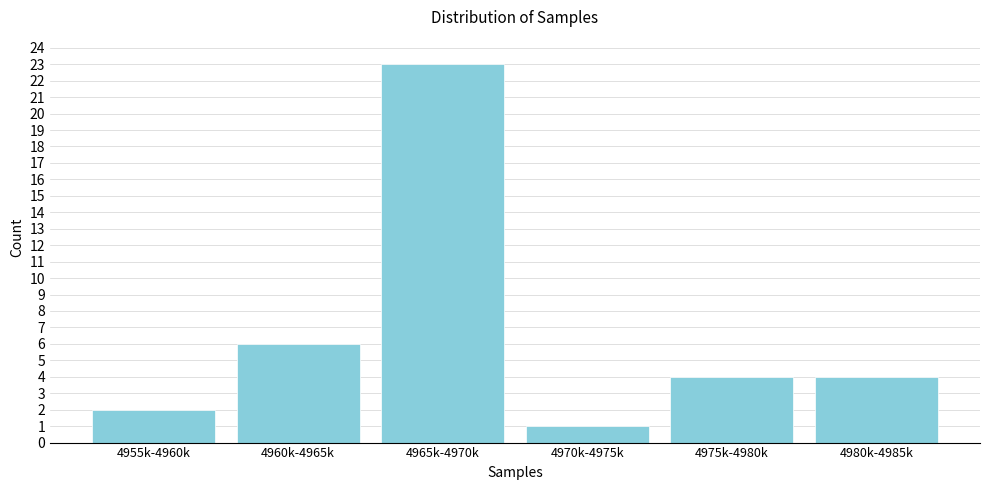

Reading left to right, transcribe all the data shown in this chart.

4955k-4960k=2	4960k-4965k=6	4965k-4970k=23	4970k-4975k=1	4975k-4980k=4	4980k-4985k=4